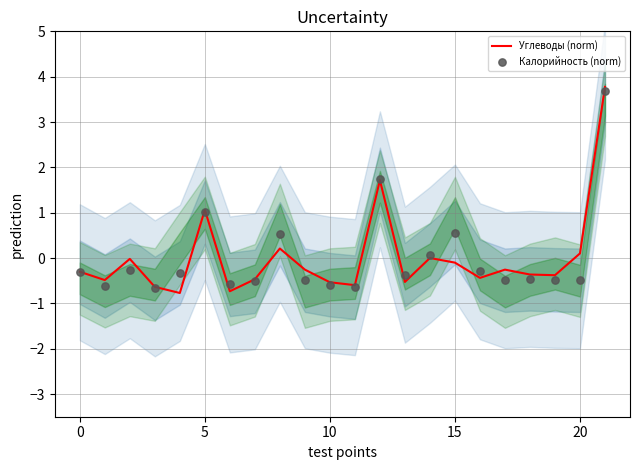

What is the total value across all series at 13?

-0.9